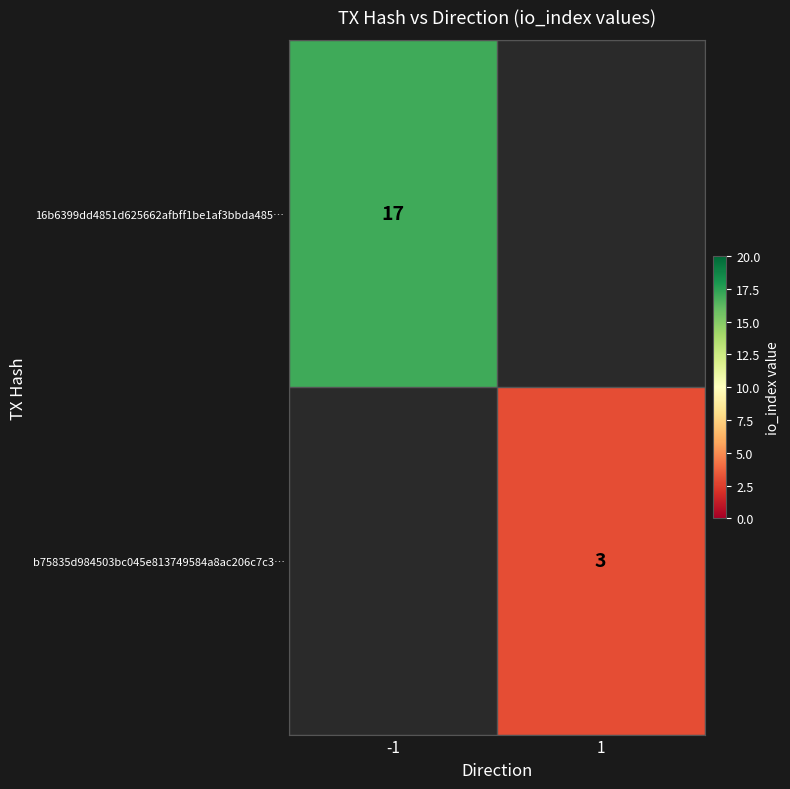

The b75835d984503bc045e813749584a8ac206c7c3… series shows 2 at 1. True or false?

False